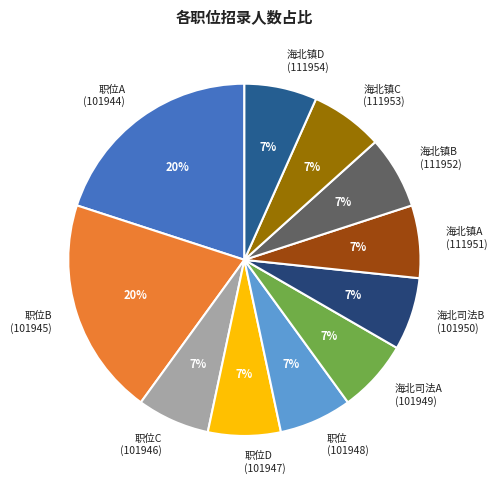

To the nearest percent, what percentage of the pie is 海北镇A (111951)?

7%